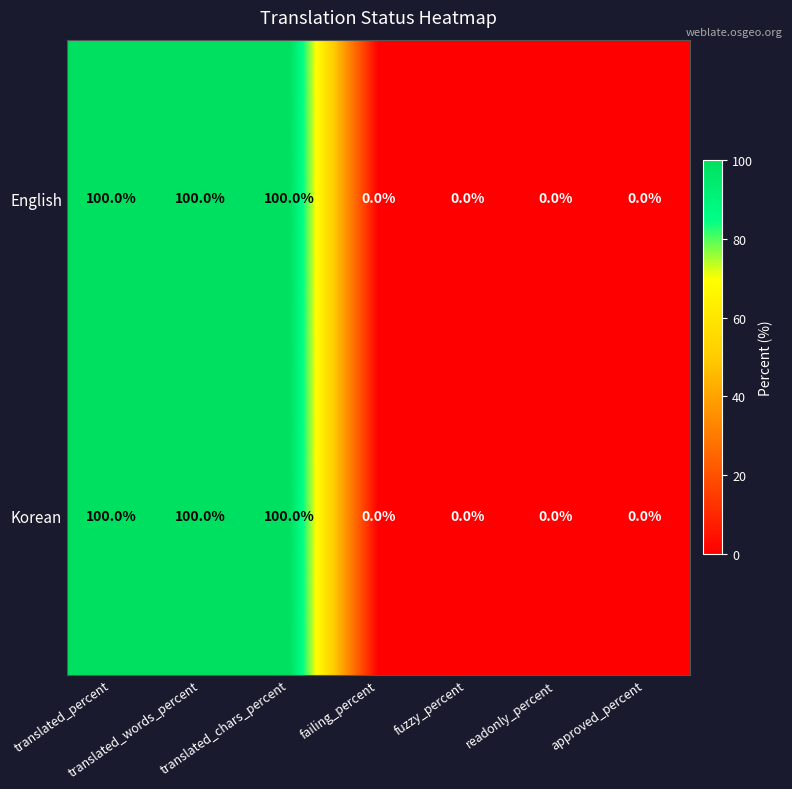

What is the highest value of the English series?

100